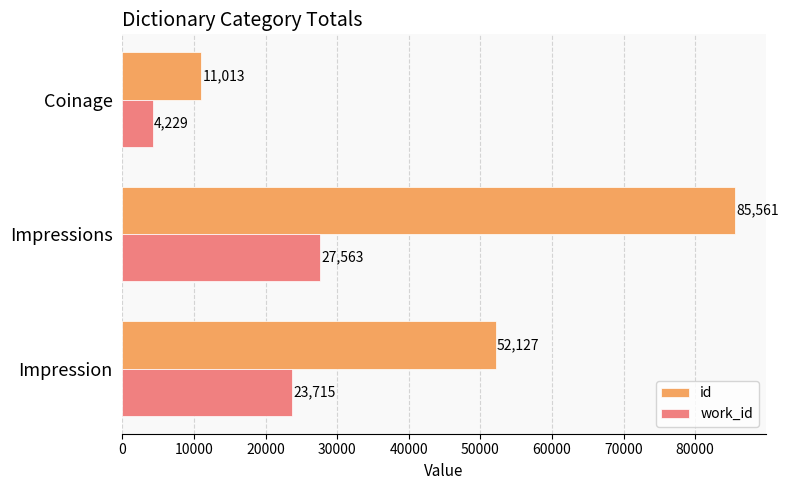

Which series has the largest total across all categories?

id